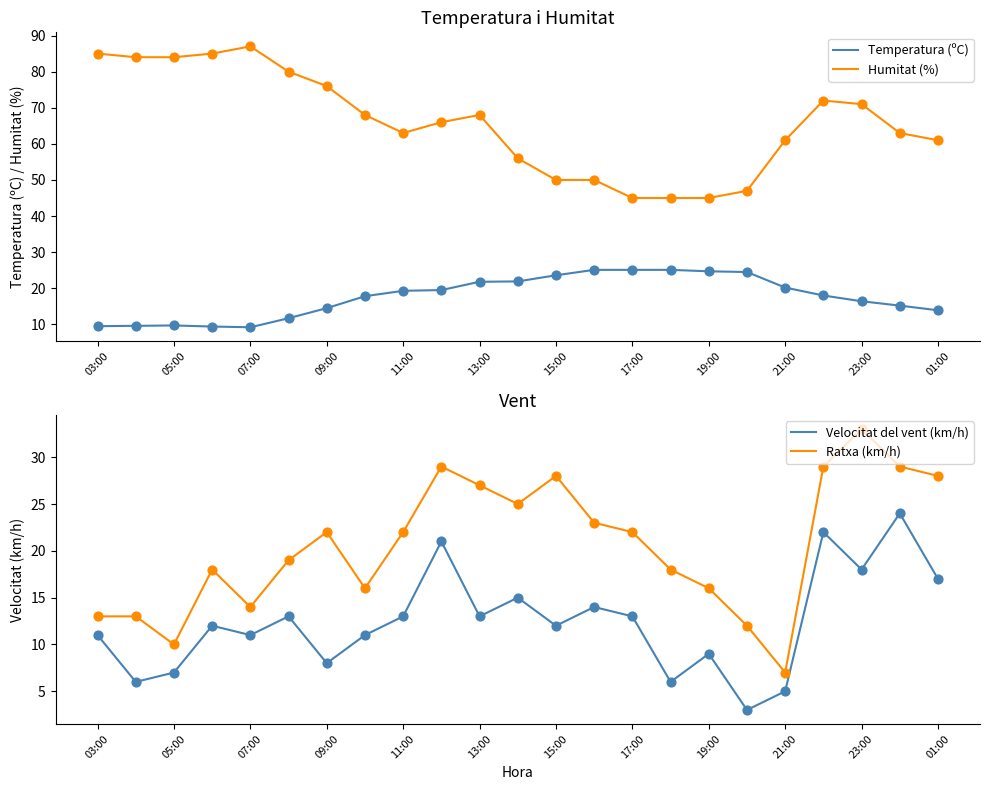

True or false: Humitat (%) and Temperatura (ºC) intersect in this chart.

False